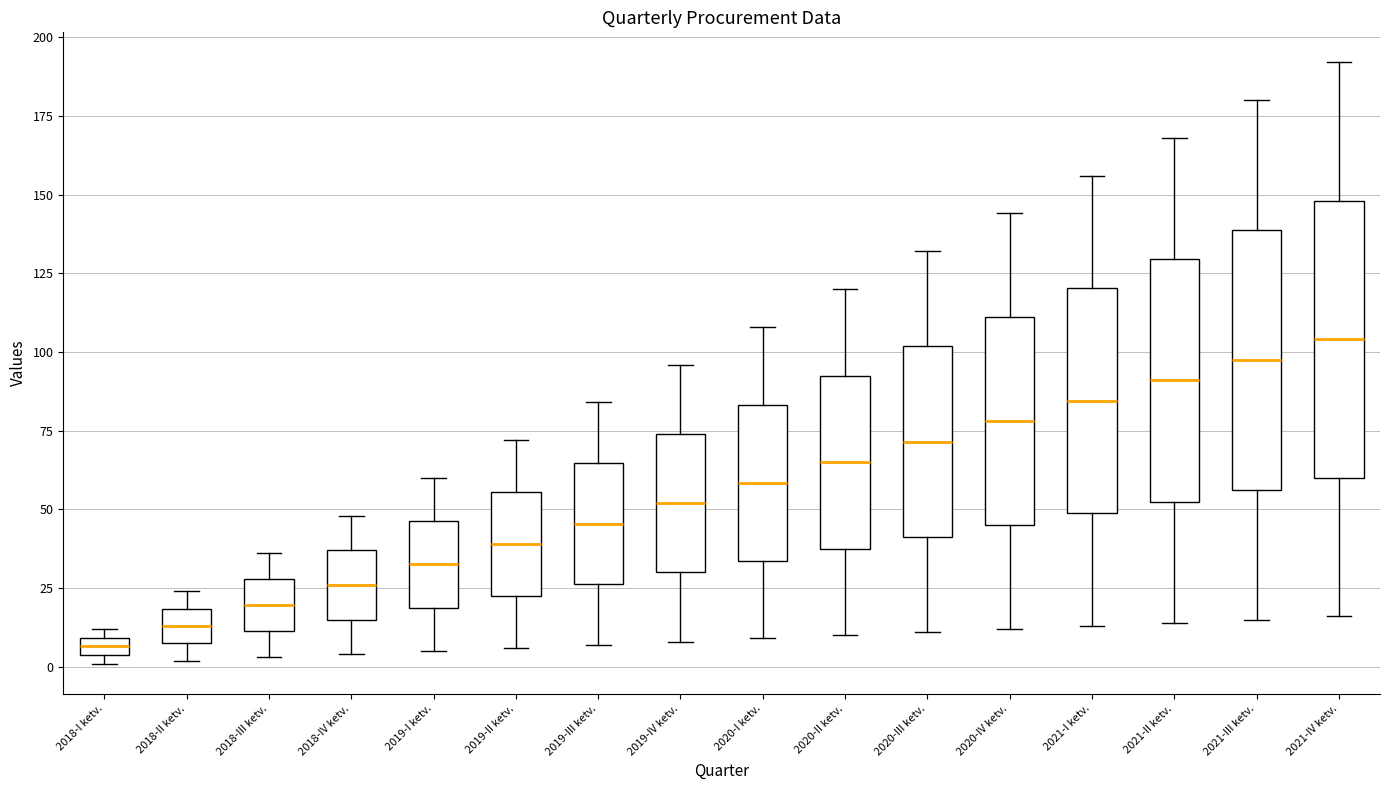

Which box's median line is the highest?

2021-IV ketv.